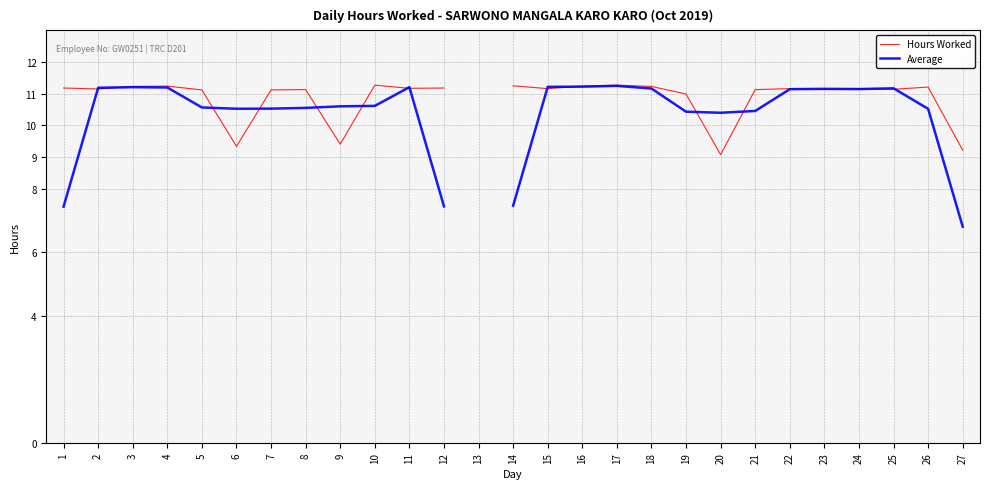

What is the smallest value displayed?

6.8